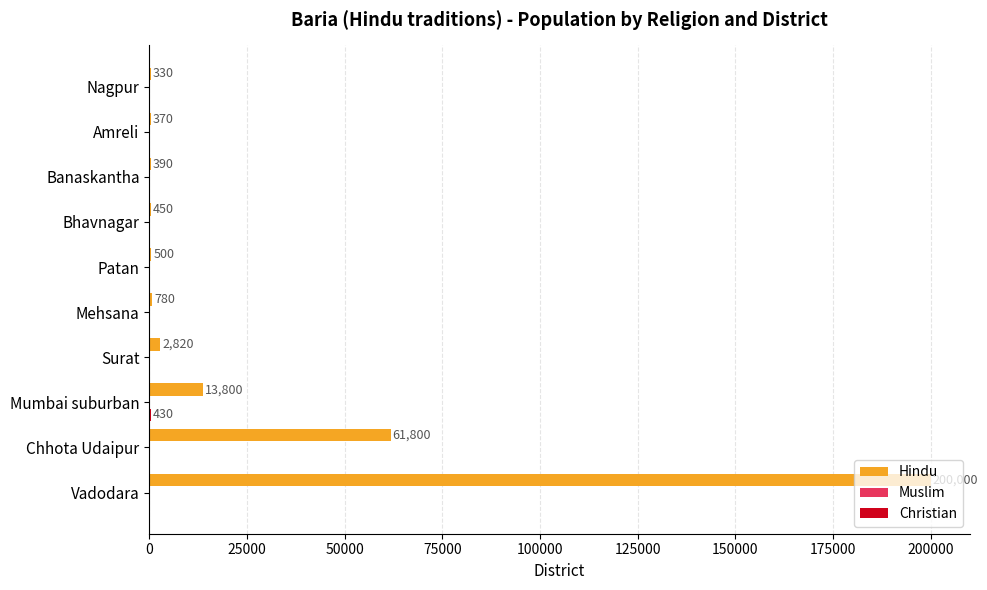

Which label corresponds to the largest value in the chart?

Vadodara